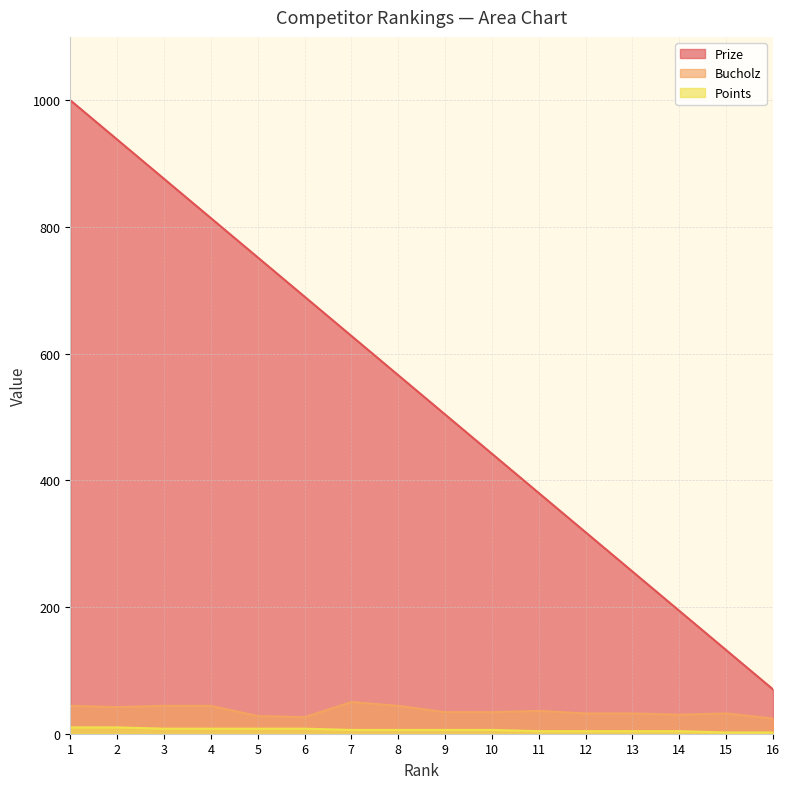

What is the spread (max minus min) of values at 12?

314